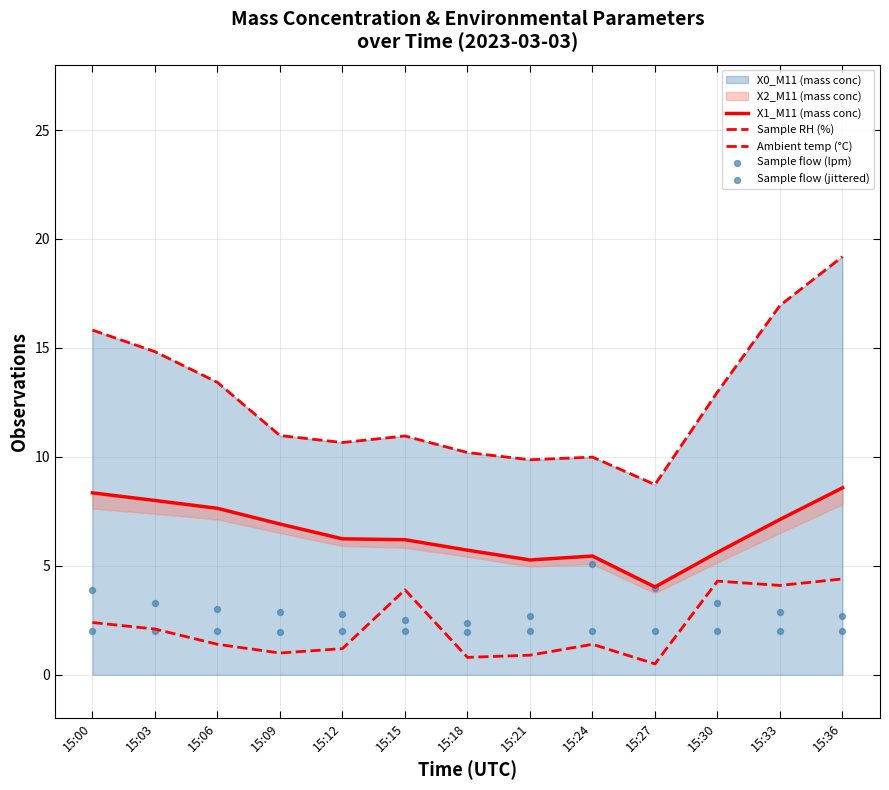

At which category is the sum across all series the highest?

15:36